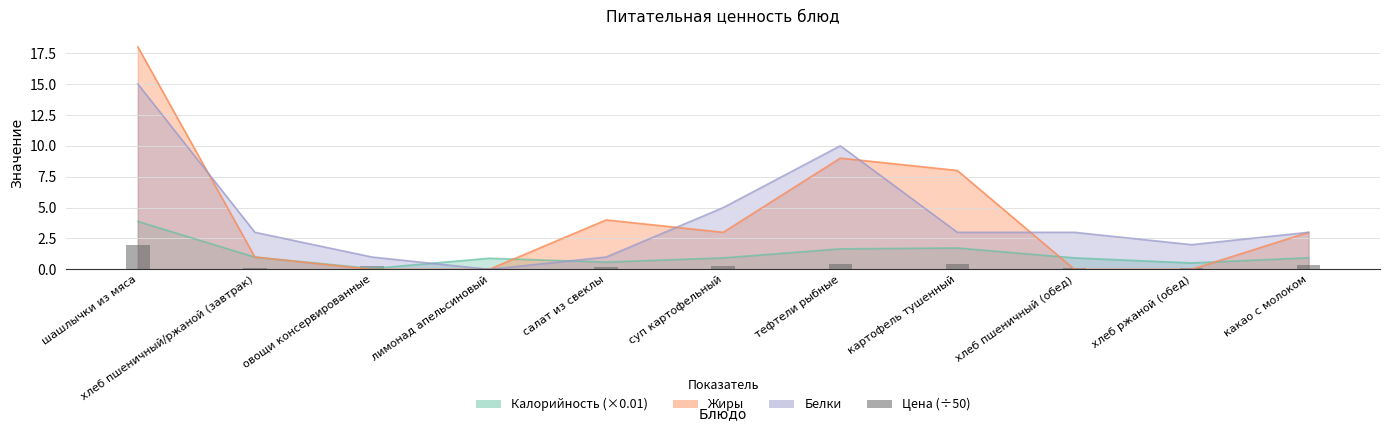

The chart shows a value of 0.1 at суп картофельный. True or false?

False